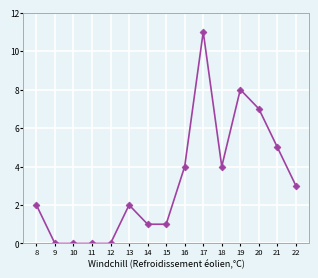

Which category has the highest value across all series?

17